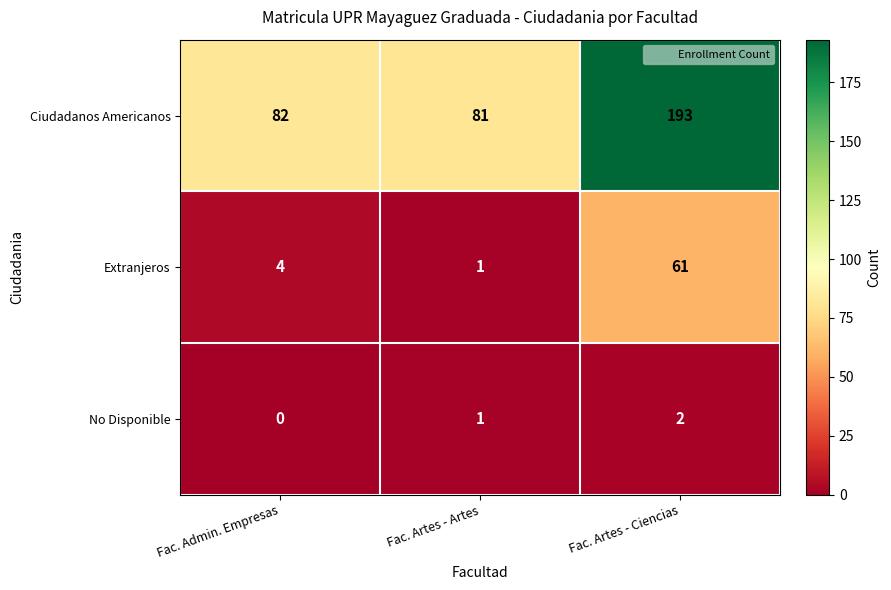

What is the difference between the highest and lowest values at Fac. Artes - Ciencias?

191